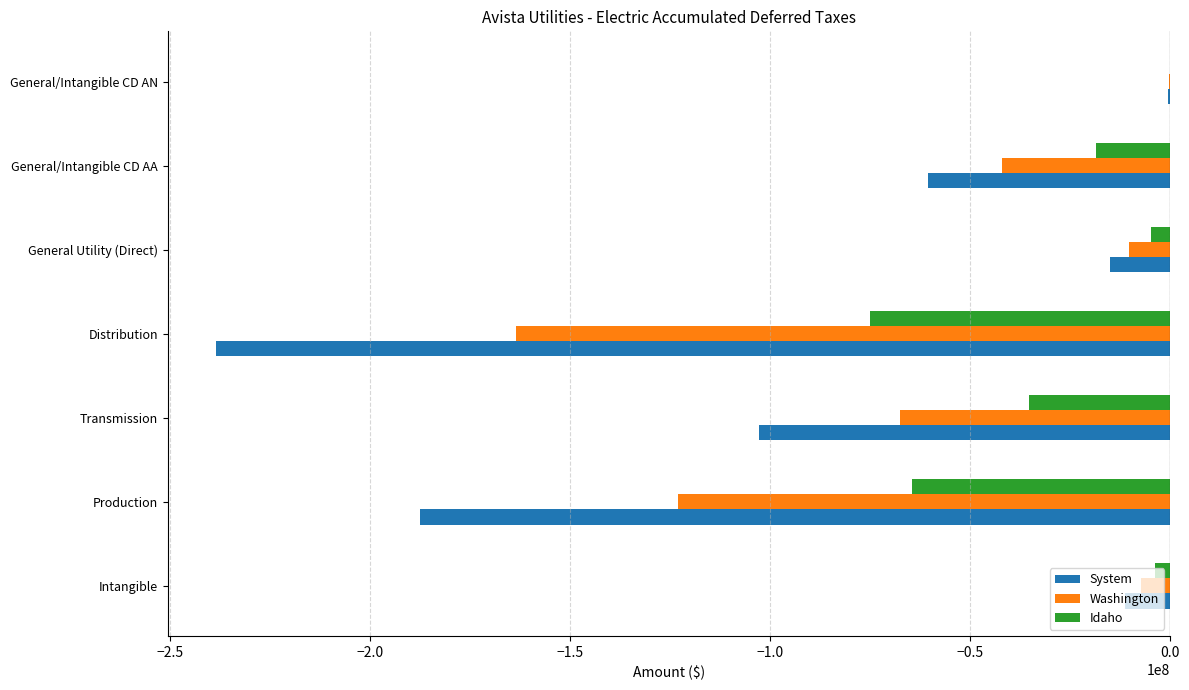

What value does the System series have at Transmission?

-102828784.0